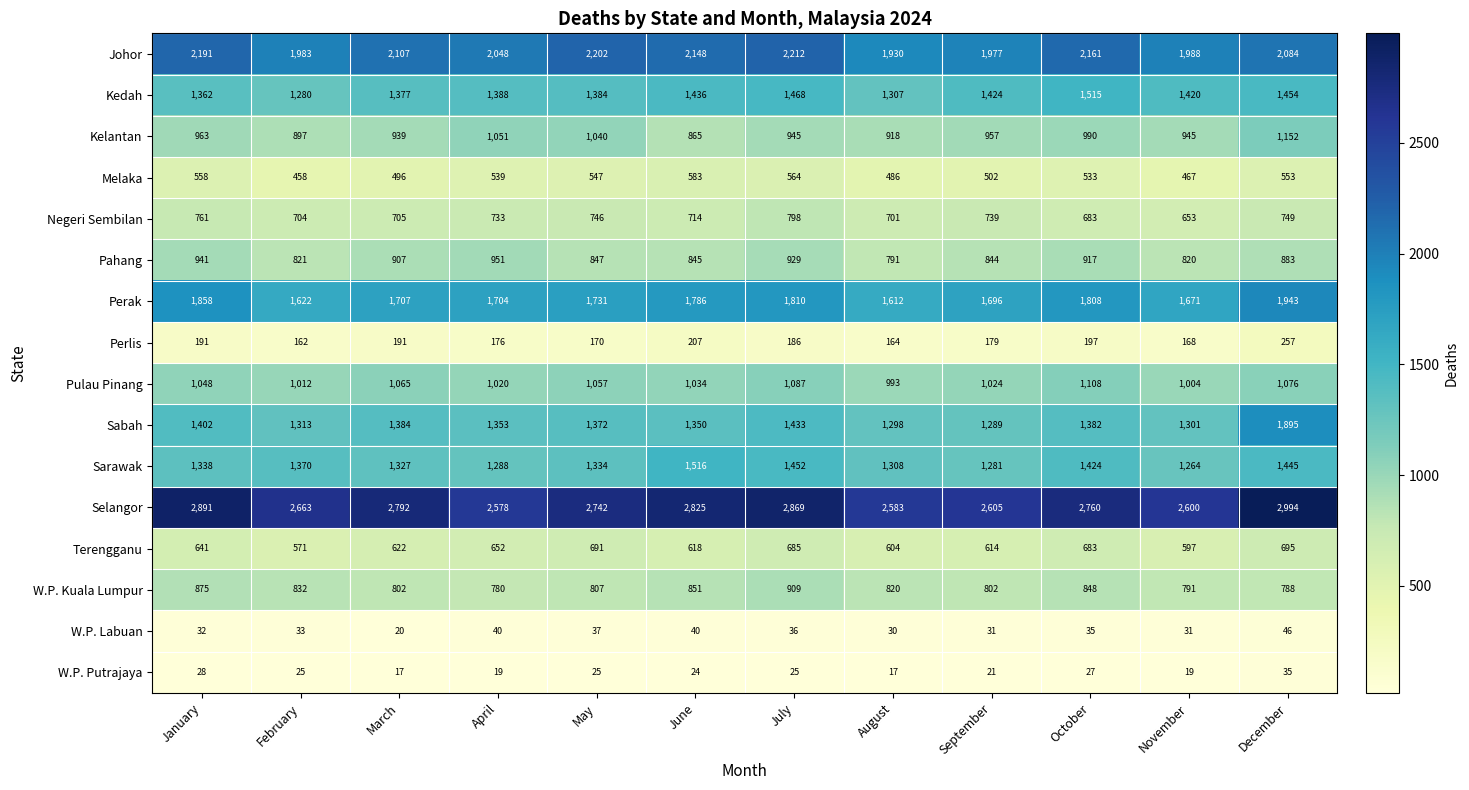

At January, list the series in order from largest to smallest.

Selangor, Johor, Perak, Sabah, Kedah, Sarawak, Pulau Pinang, Kelantan, Pahang, W.P. Kuala Lumpur, Negeri Sembilan, Terengganu, Melaka, Perlis, W.P. Labuan, W.P. Putrajaya